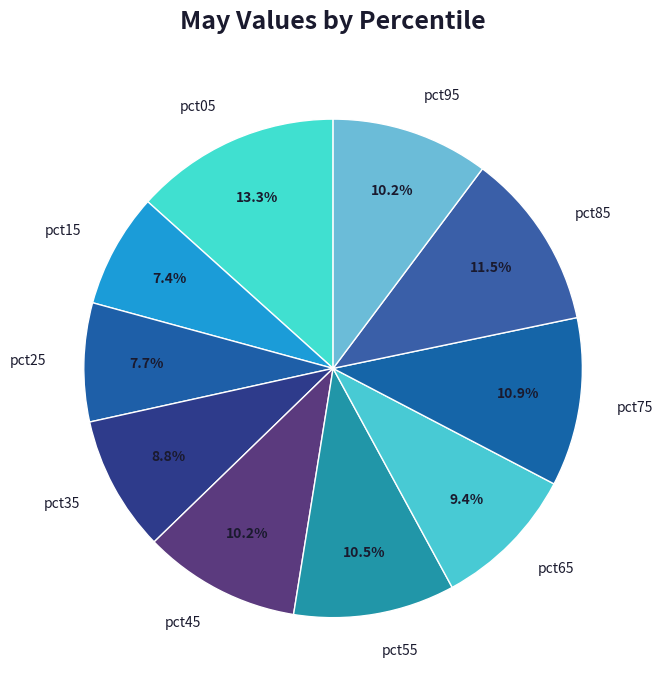

What is the largest slice in the pie chart?

pct05